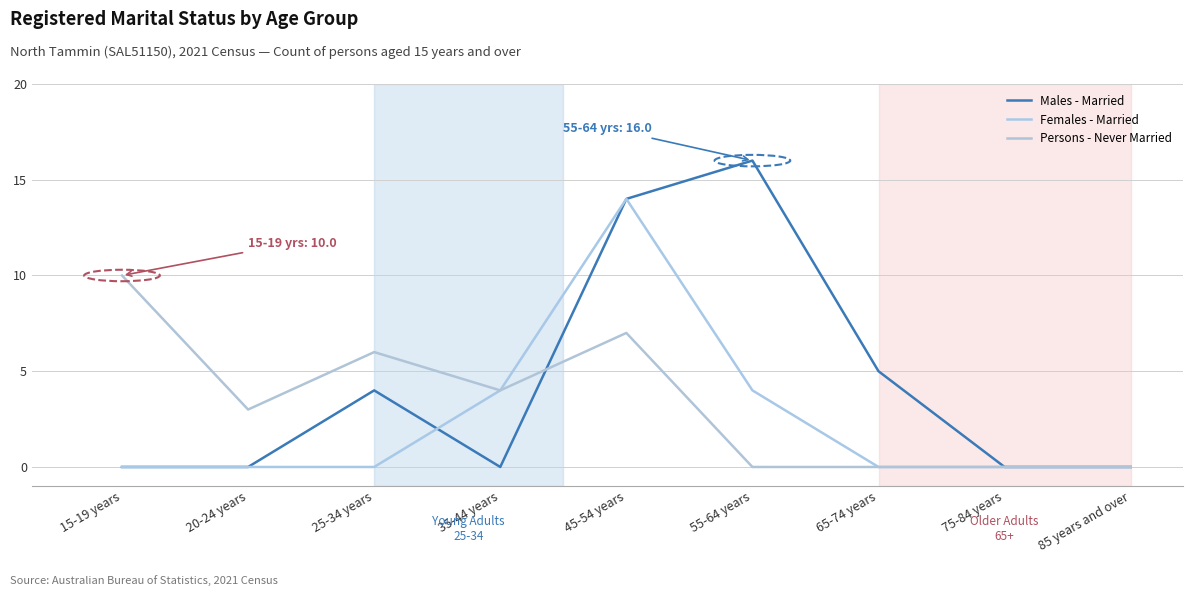

Which series has the largest range (max minus min)?

Males - Married